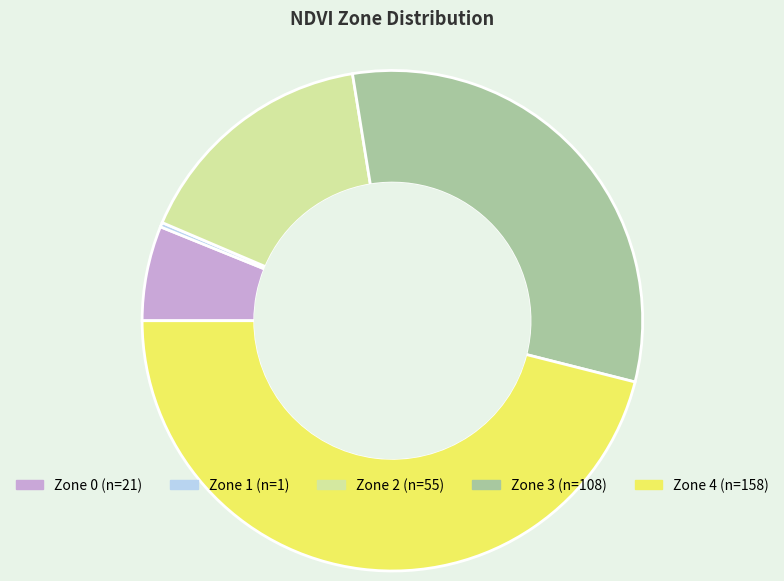

Does any single category account for the majority?

No